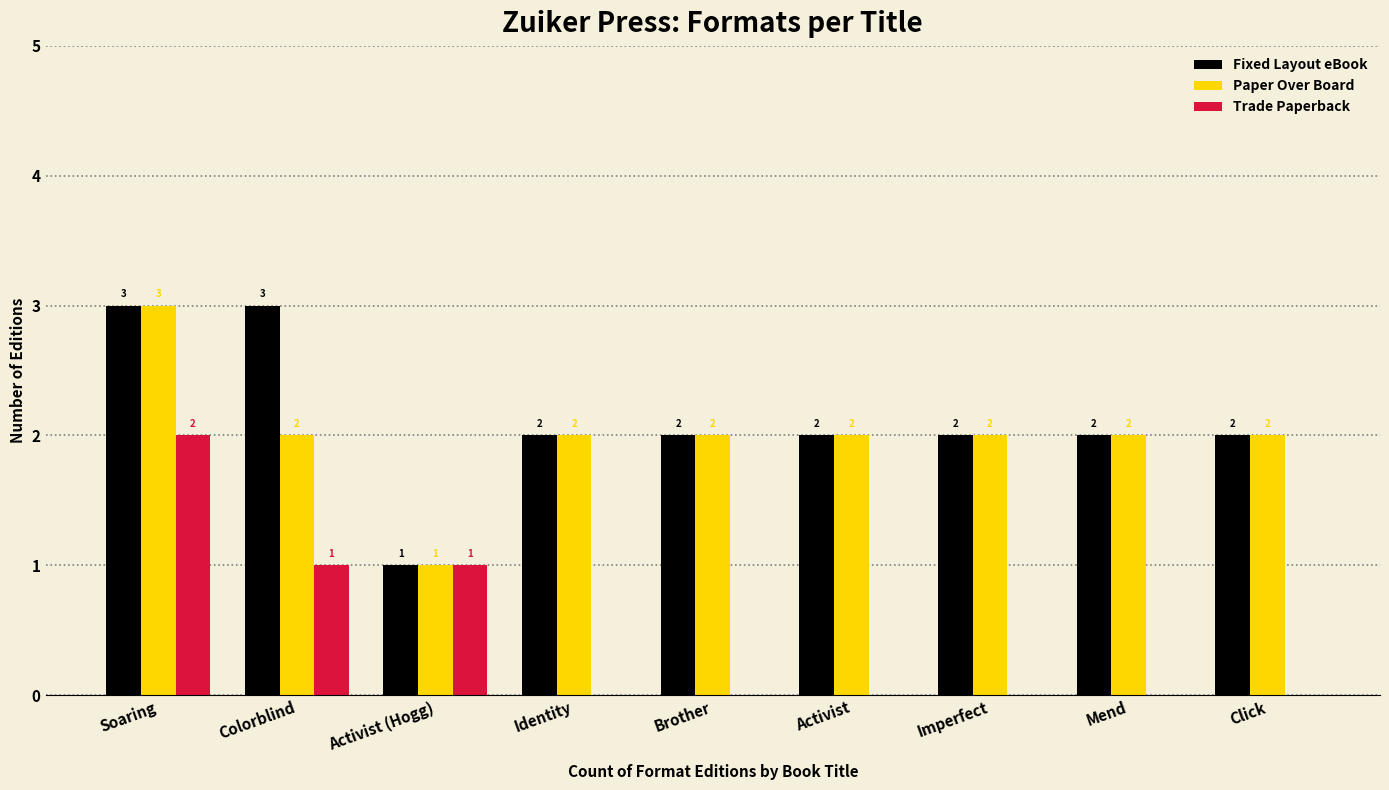

What is the total value across all series at Soaring?

8